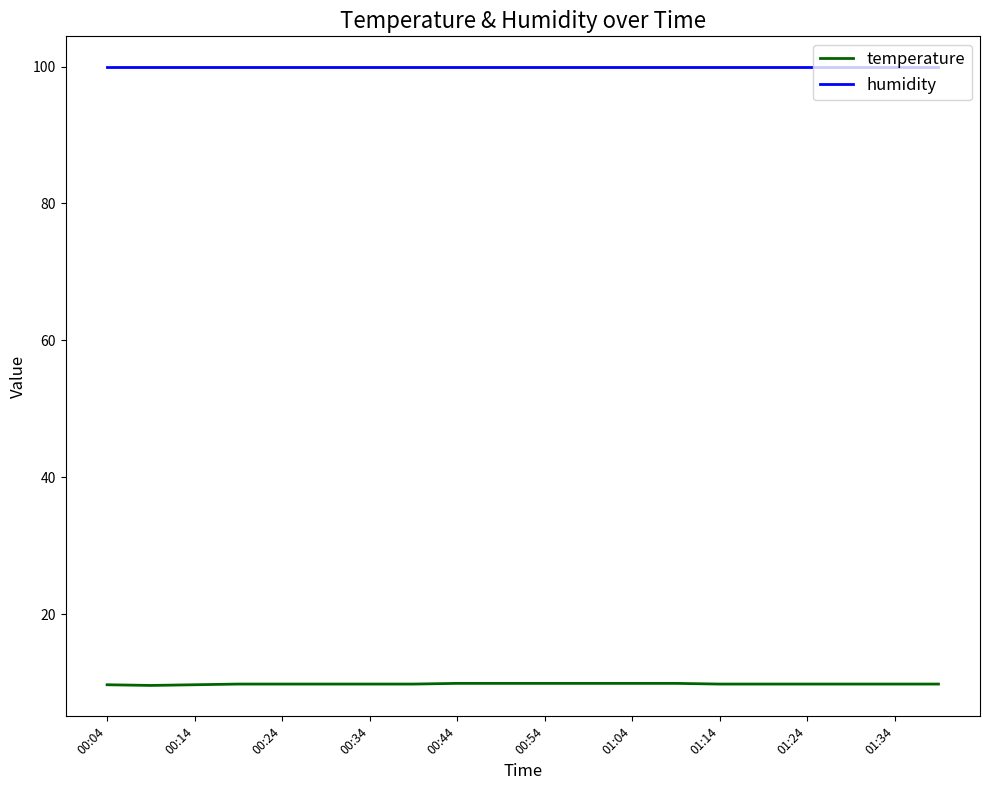

What is the highest value of the humidity series?

99.9